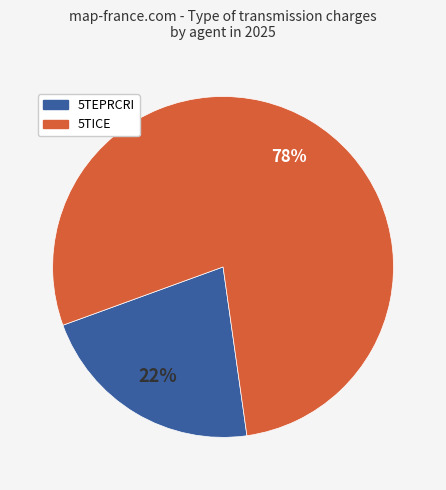

To the nearest percent, what is the average slice percentage?

50%